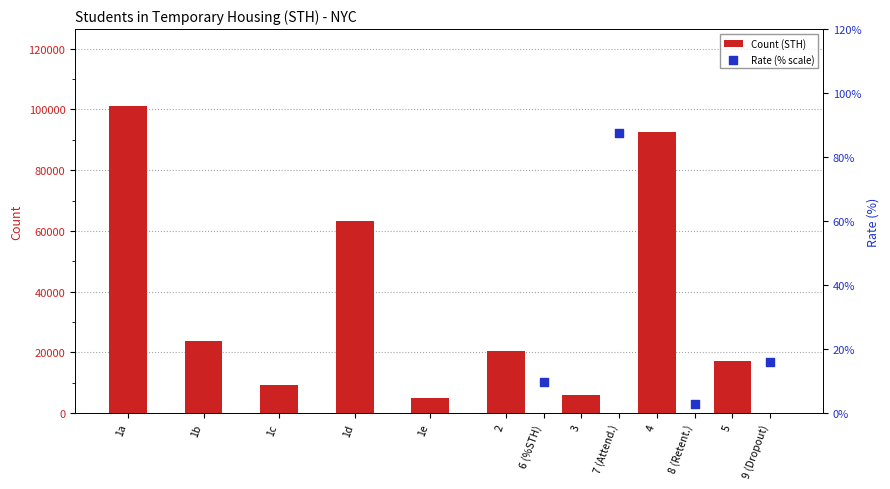

What is the ratio of the value at 5 to the value at 1d?

0.3